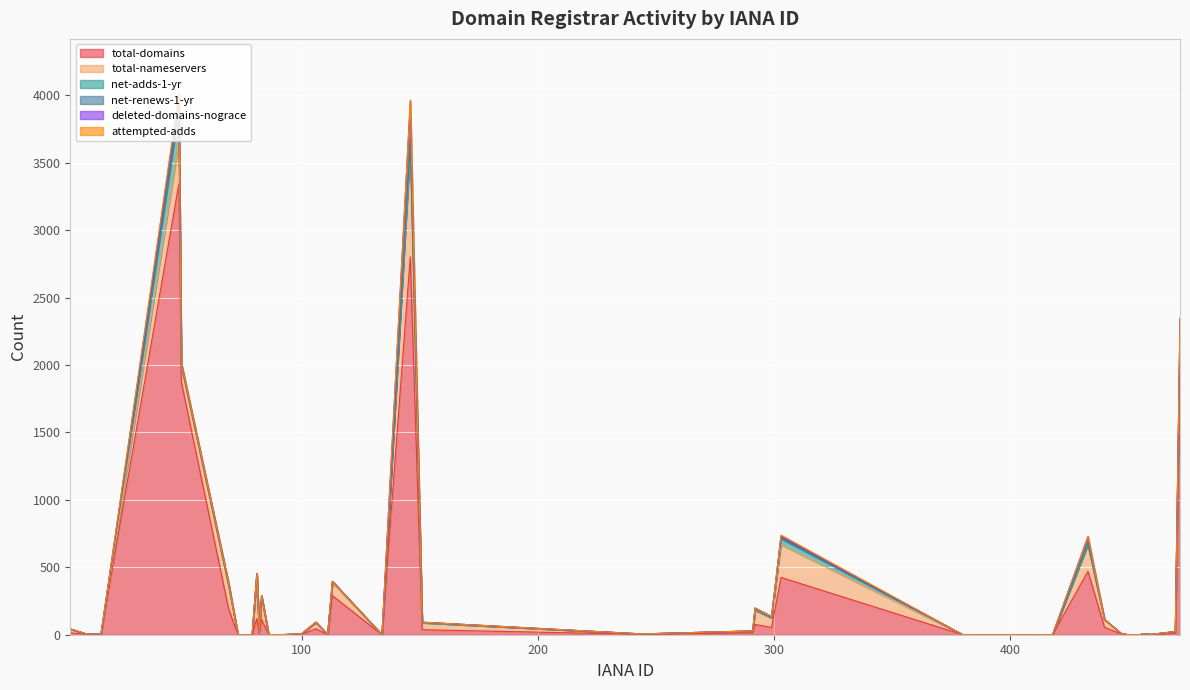

True or false: attempted-adds has a value of 0 at 244.

True